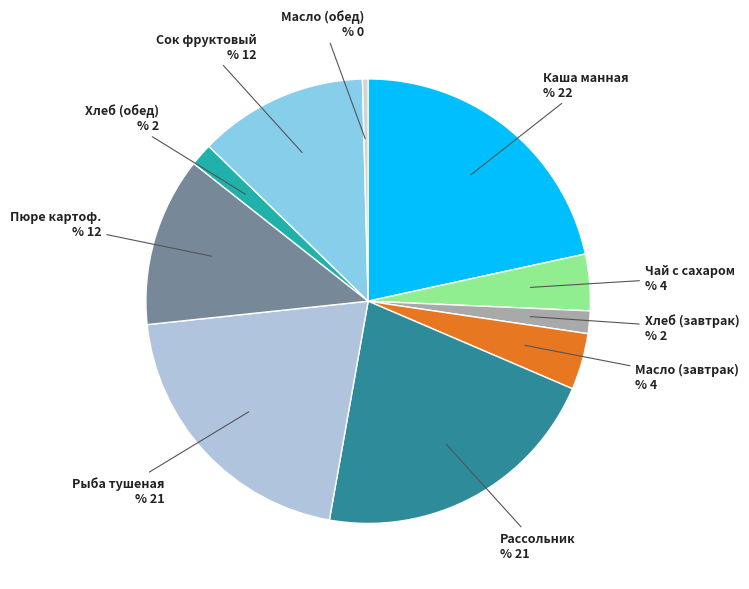

Does any single category account for the majority?

No